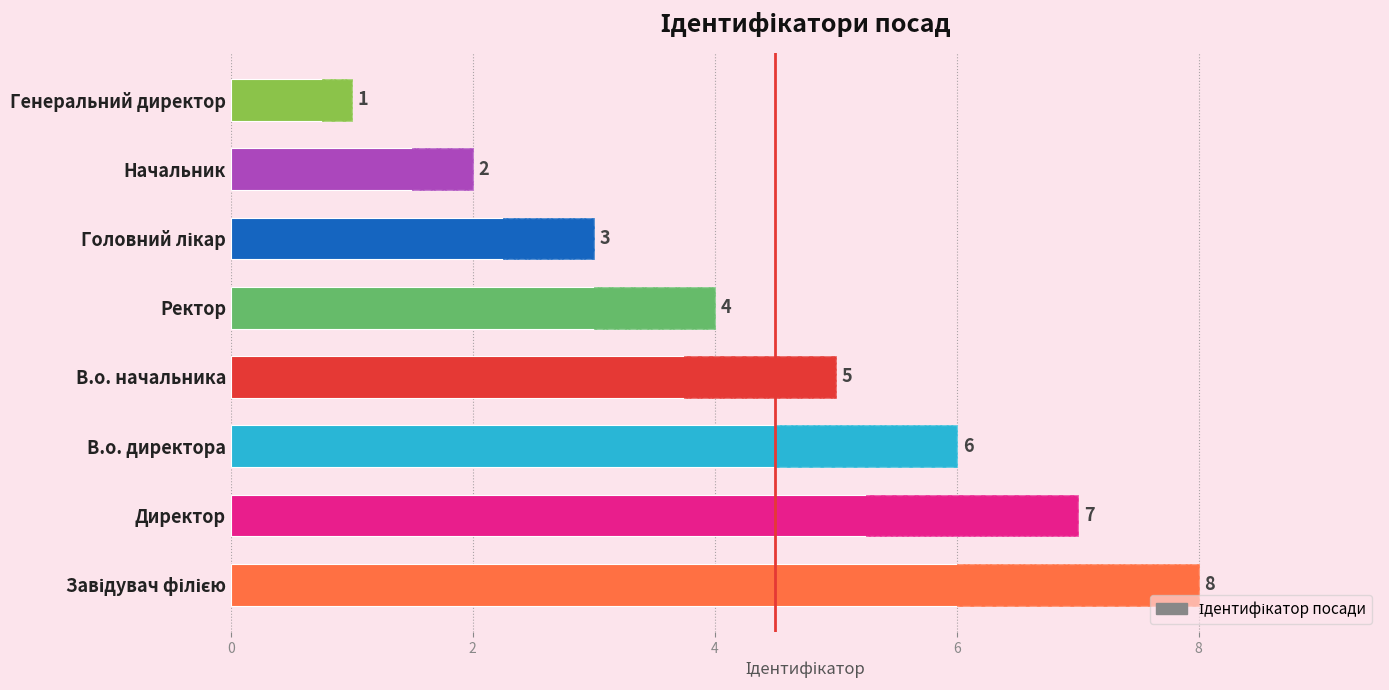

Is it true that the value at Генеральний директор is 2?

False